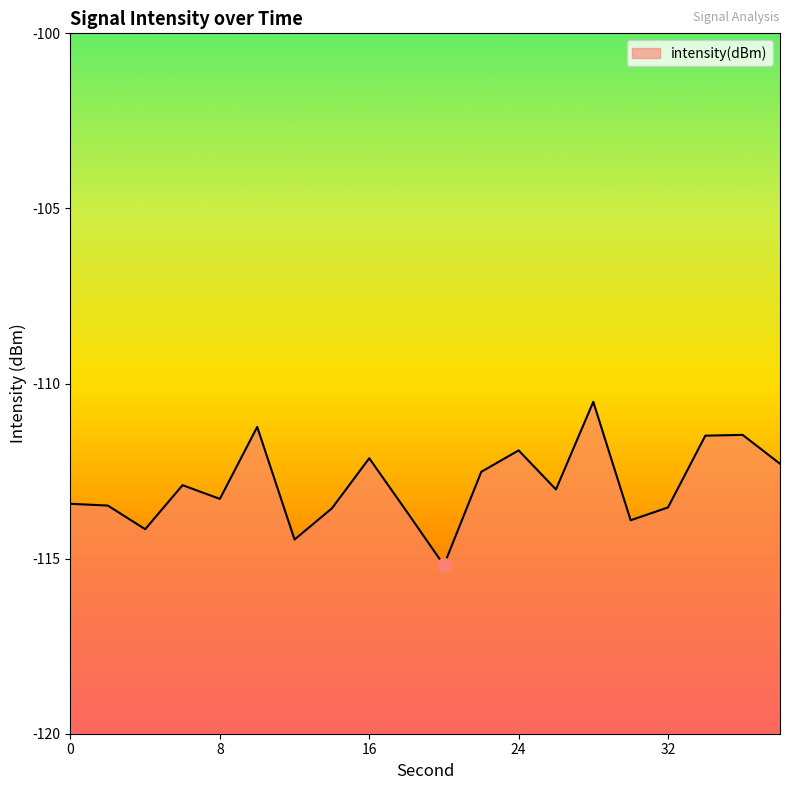

Does the chart display data point markers on the line(s)?

No